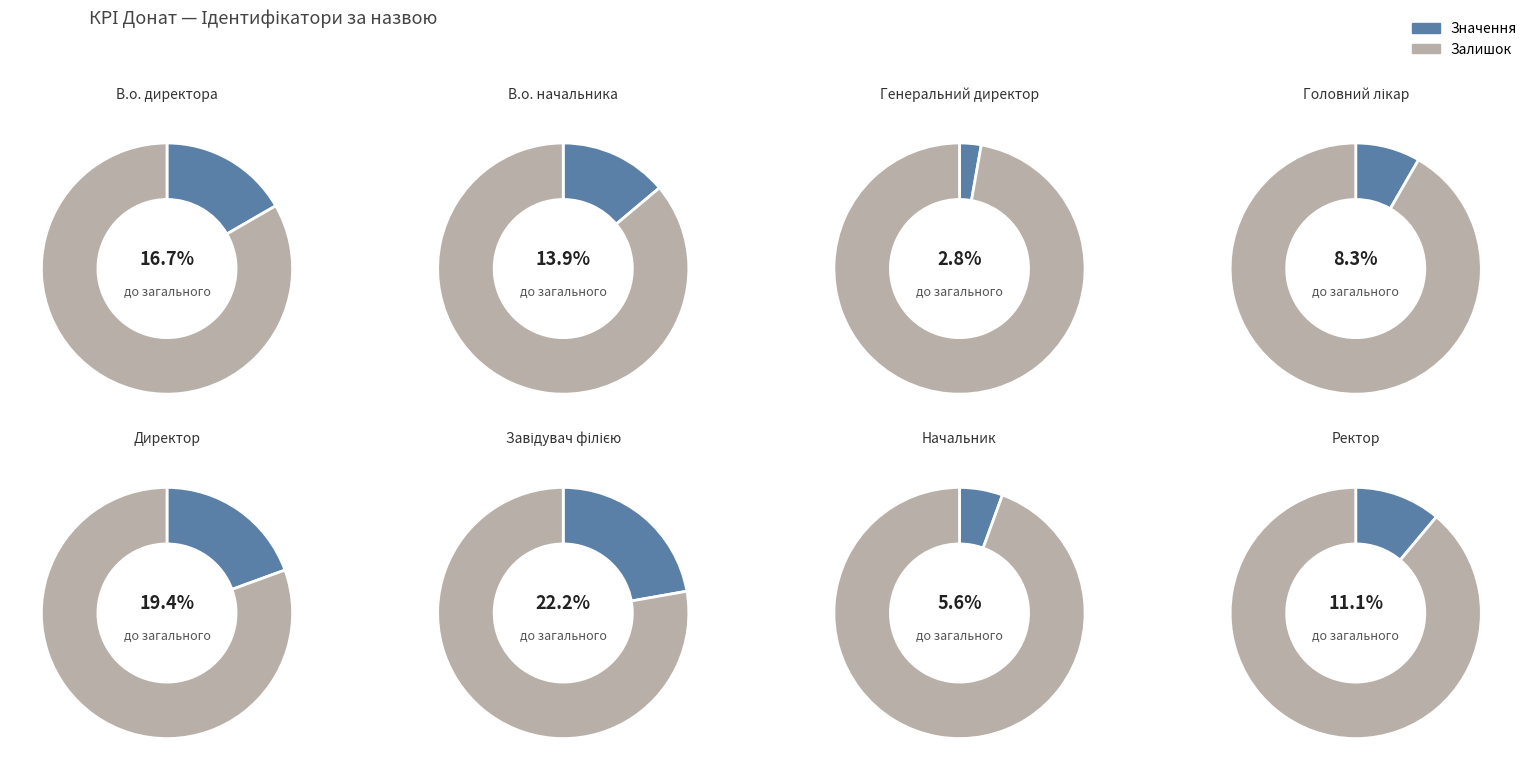

To the nearest percent, what is the difference between the largest and smallest slice percentages?

19%